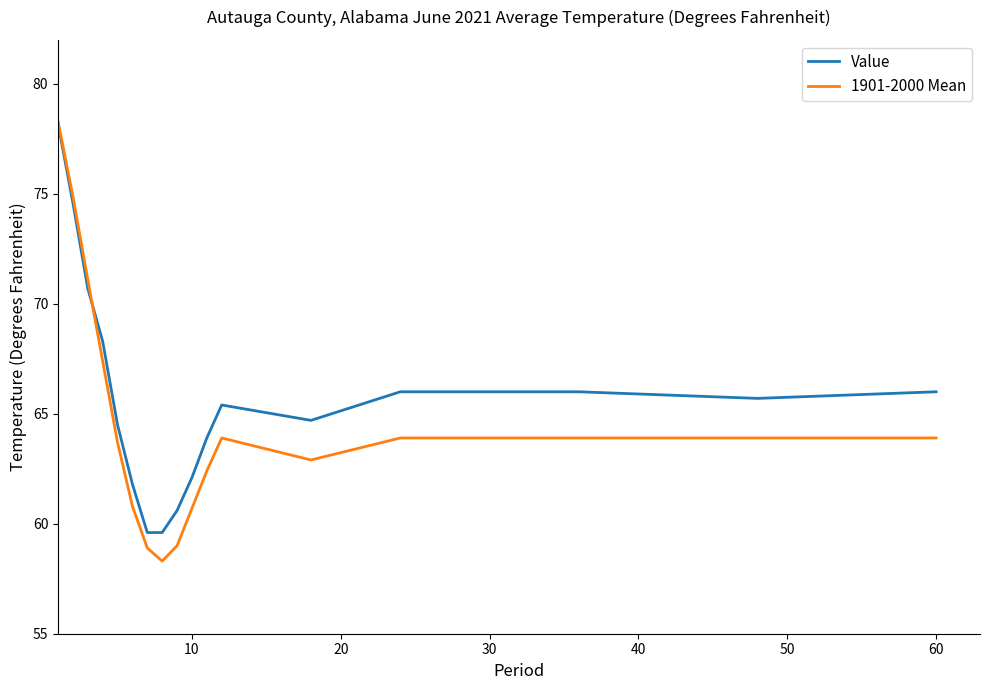

What is the maximum value shown in the chart?

78.3